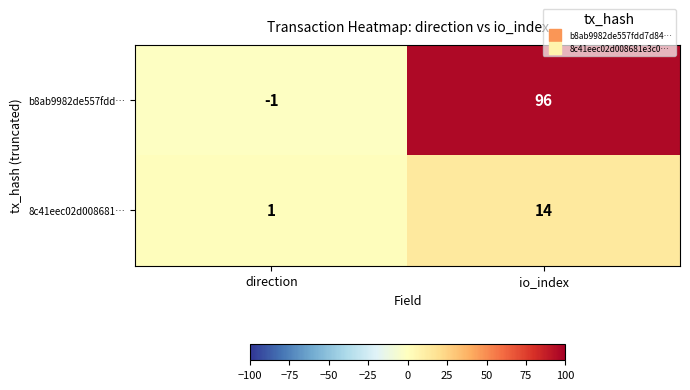

Rank the categories by b8ab9982de557fdd… value from lowest to highest.

direction, io_index